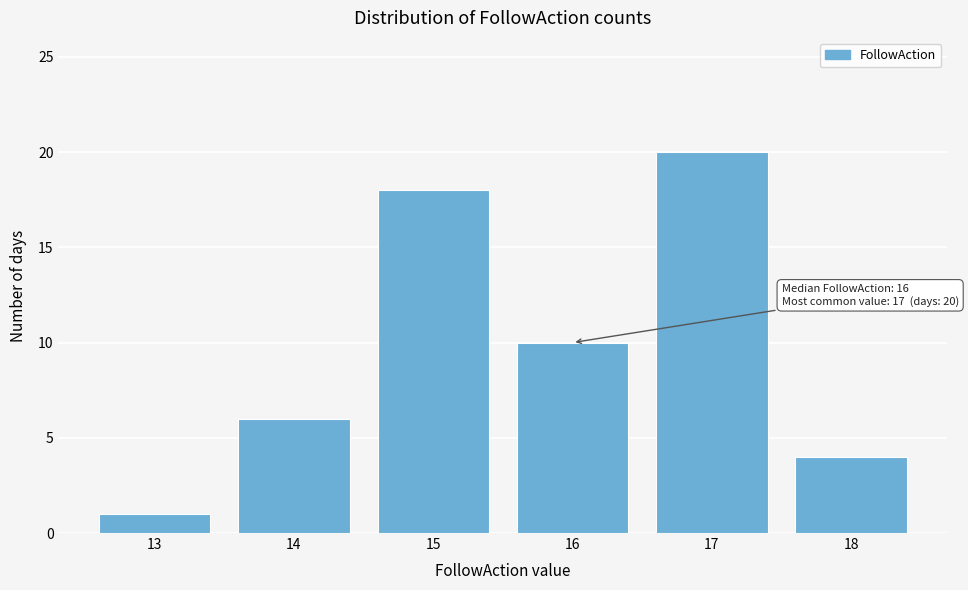

Reading right to left, extract all data points from this chart.

18=4	17=20	16=10	15=18	14=6	13=1